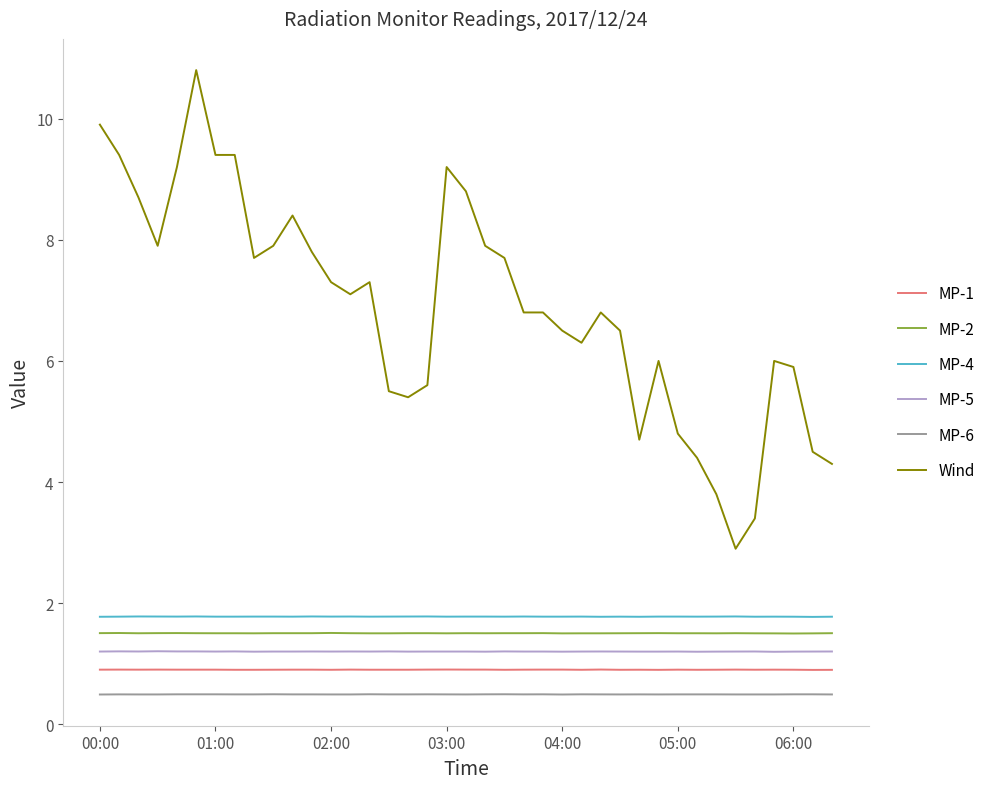

What is the difference between the maximum and minimum values in the Wind series?

7.9